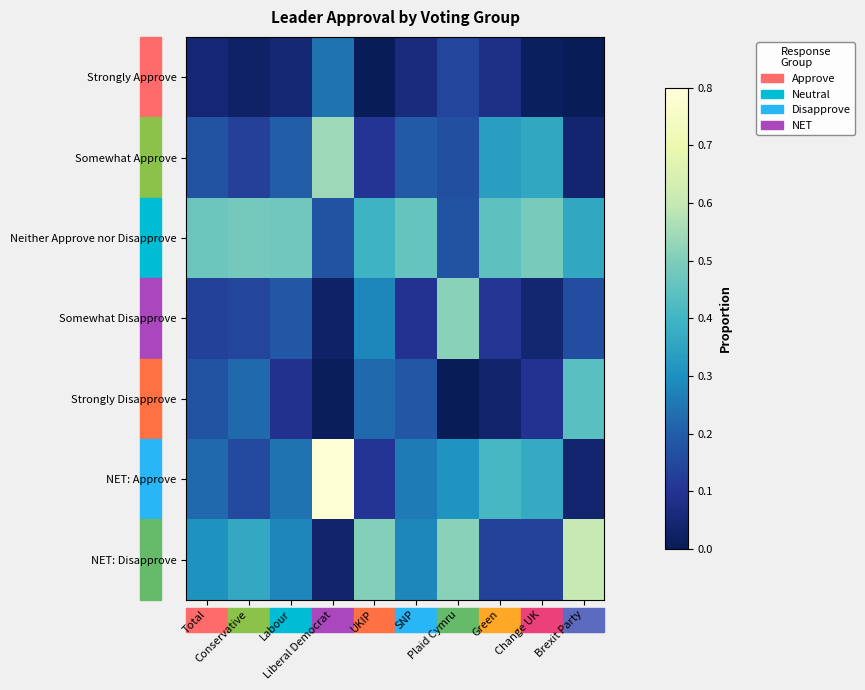

Reading left to right, list all the values displayed in this chart.

Strongly Approve: Total=0.0	Conservative=0.0	Labour=0.0	Liberal Democrat=0.2	UKIP=0.0	SNP=0.1	Plaid Cymru=0.1	Green=0.1	Change UK=0.0	Brexit Party=0.0
Somewhat Approve: Total=0.2	Conservative=0.1	Labour=0.2	Liberal Democrat=0.5	UKIP=0.1	SNP=0.2	Plaid Cymru=0.2	Green=0.3	Change UK=0.4	Brexit Party=0.0
Neither Approve nor Disapprove: Total=0.5	Conservative=0.5	Labour=0.5	Liberal Democrat=0.2	UKIP=0.4	SNP=0.5	Plaid Cymru=0.2	Green=0.4	Change UK=0.5	Brexit Party=0.4
Somewhat Disapprove: Total=0.1	Conservative=0.1	Labour=0.2	Liberal Democrat=0.0	UKIP=0.3	SNP=0.1	Plaid Cymru=0.5	Green=0.1	Change UK=0.0	Brexit Party=0.2
Strongly Disapprove: Total=0.2	Conservative=0.2	Labour=0.1	Liberal Democrat=0.0	UKIP=0.2	SNP=0.2	Plaid Cymru=0.0	Green=0.0	Change UK=0.1	Brexit Party=0.4
NET: Approve: Total=0.2	Conservative=0.2	Labour=0.2	Liberal Democrat=0.8	UKIP=0.1	SNP=0.3	Plaid Cymru=0.3	Green=0.4	Change UK=0.4	Brexit Party=0.0
NET: Disapprove: Total=0.3	Conservative=0.4	Labour=0.3	Liberal Democrat=0.0	UKIP=0.5	SNP=0.3	Plaid Cymru=0.5	Green=0.1	Change UK=0.1	Brexit Party=0.6